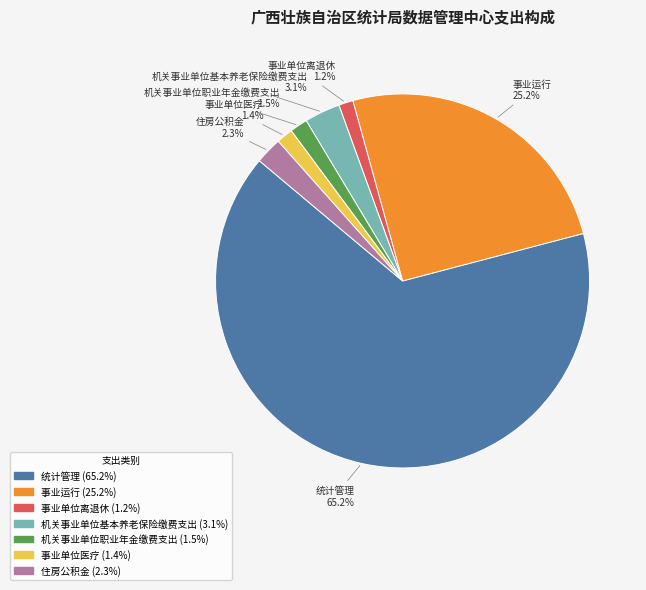

Is it true that 事业单位离退休 is 9% of the pie?

False